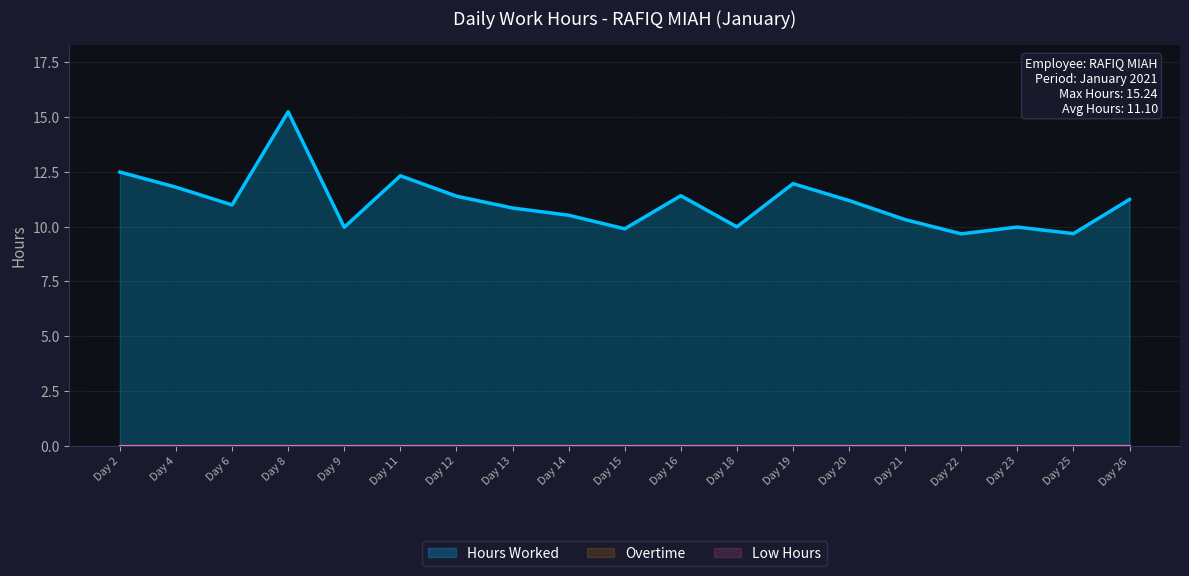

The Hours Worked series shows 6.5 at 20. True or false?

False